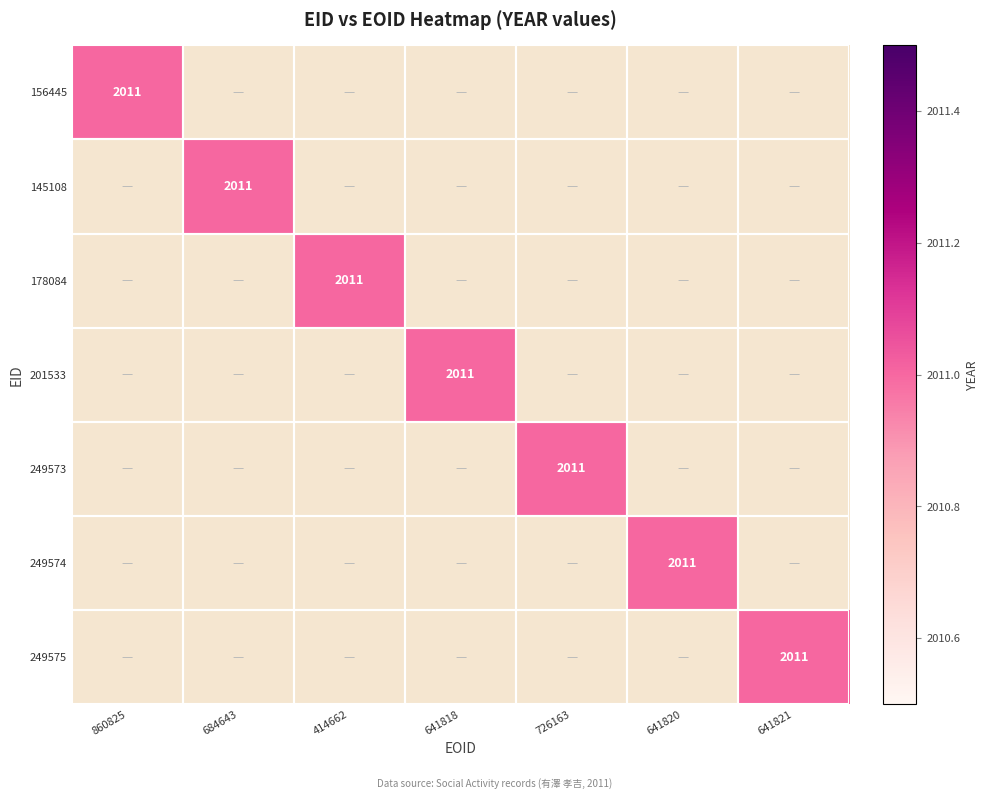

True or false: 249573 has a value of 0 at 414662.

True